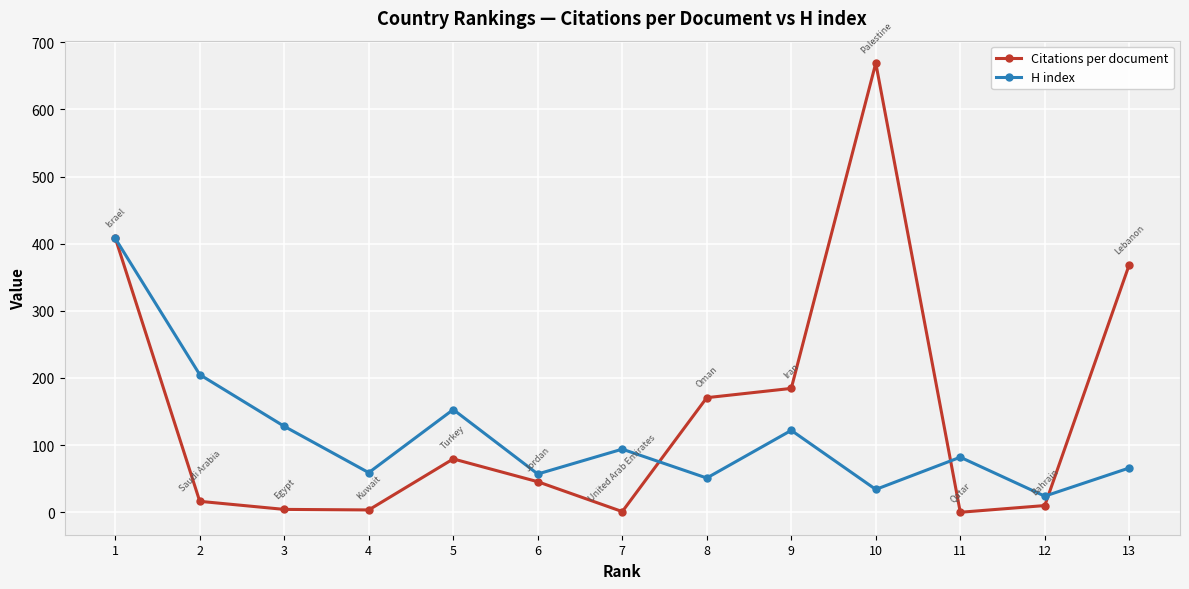

What is the spread (max minus min) of values at 6?

11.5